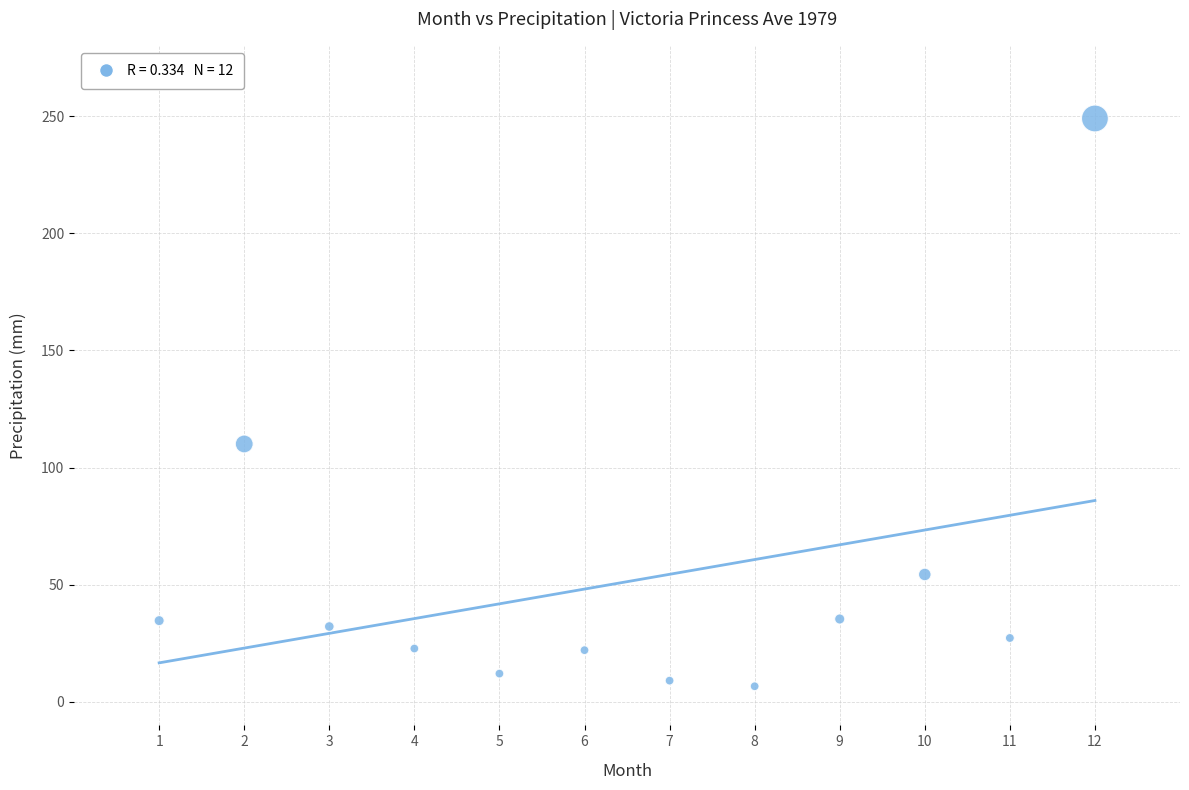

What Y value in the scatter plot is closest to 127?

110.1